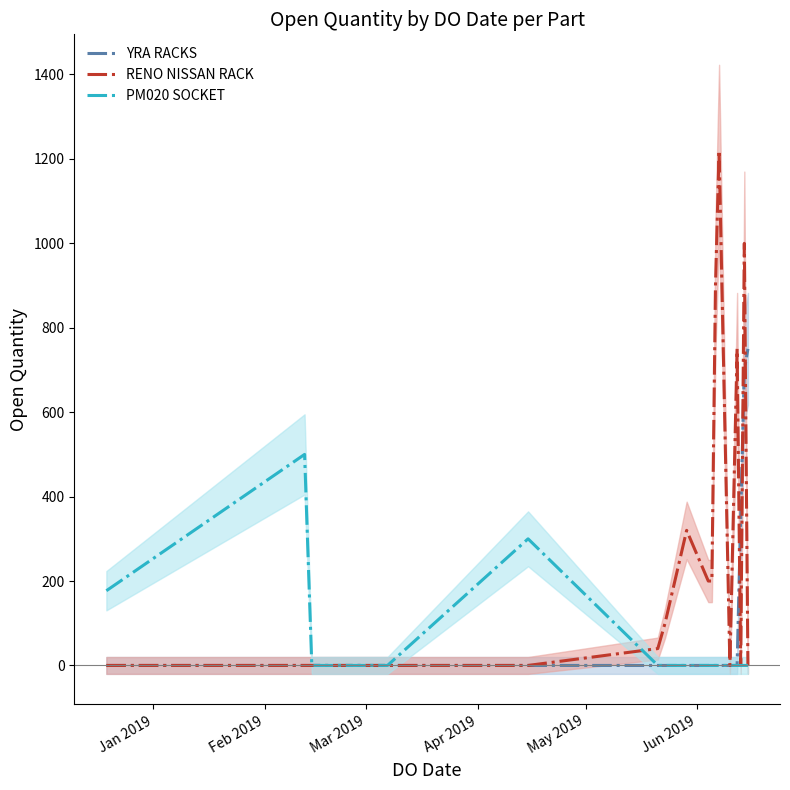

True or false: PM020 SOCKET has a value of -313 at 15.

False